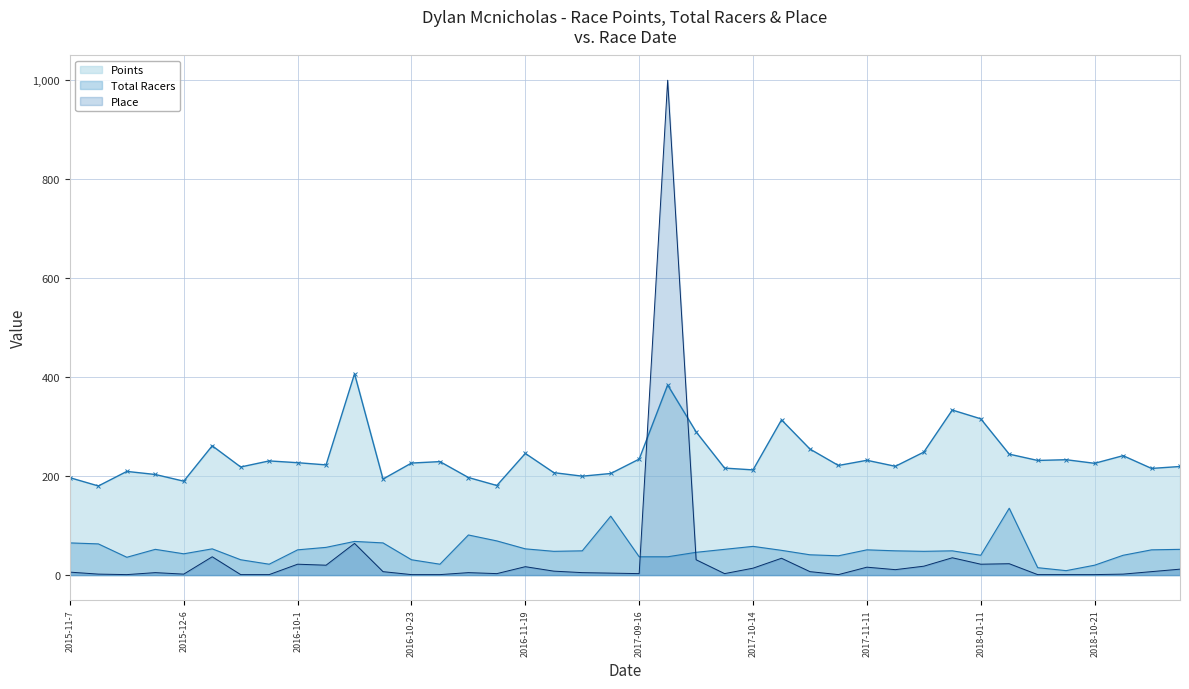

Which series has the largest range (max minus min)?

Place